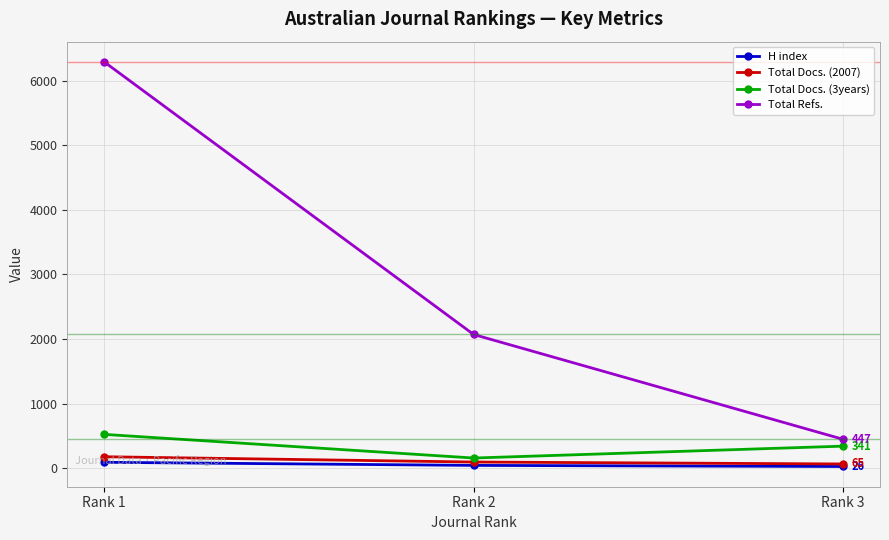

What are all the series names shown in the legend?

H index, Total Docs. (2007), Total Docs. (3years), Total Refs.